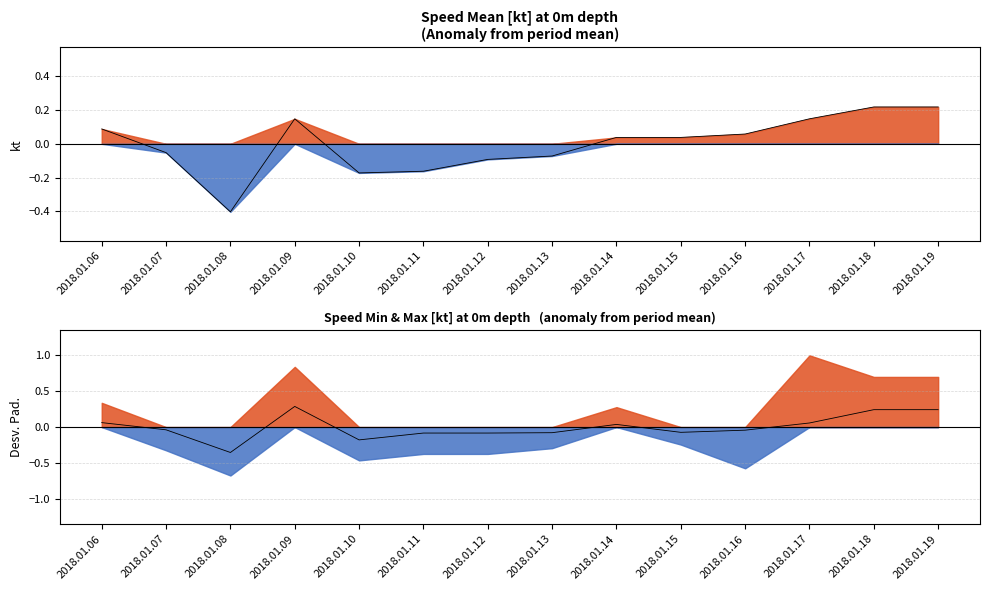

What is the minimum value for speed_mid_line?

-0.4